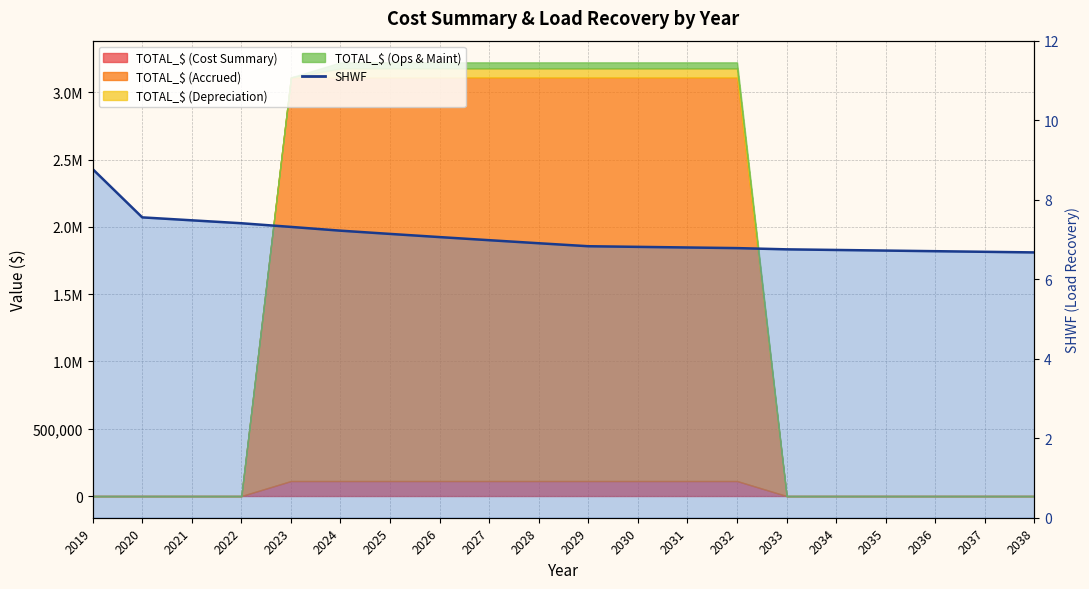

What is the ratio of the value at 2025 to the value at 2034?

1.1